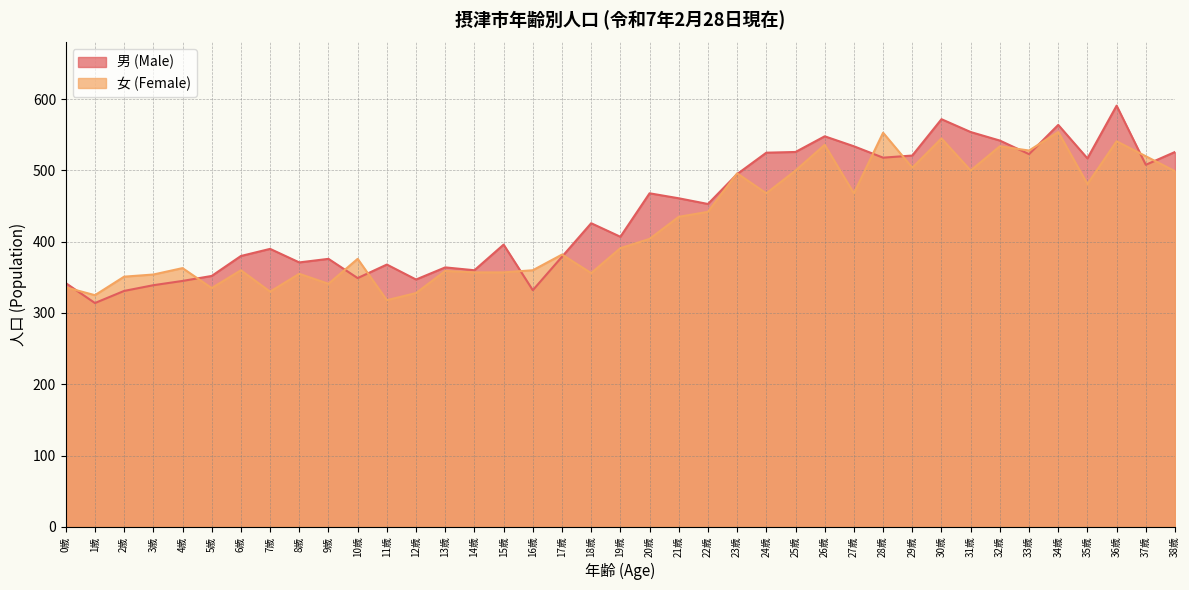

The value of 女 (Female) at 25歳 is 886. True or false?

False